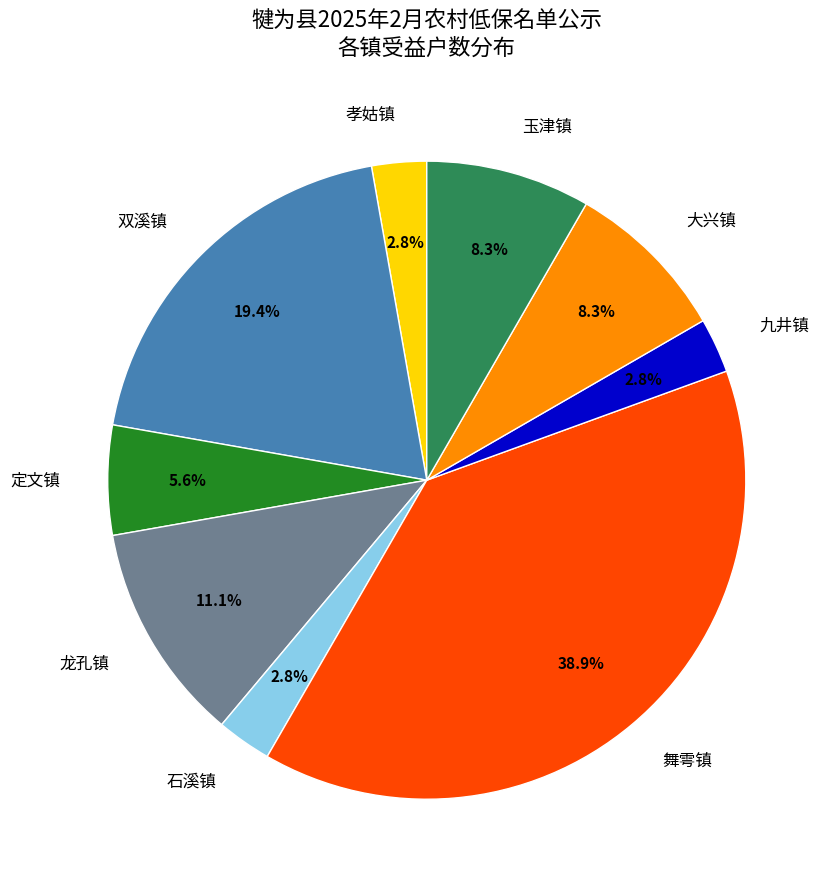

True or false: 大兴镇 accounts for 8% of the total.

True